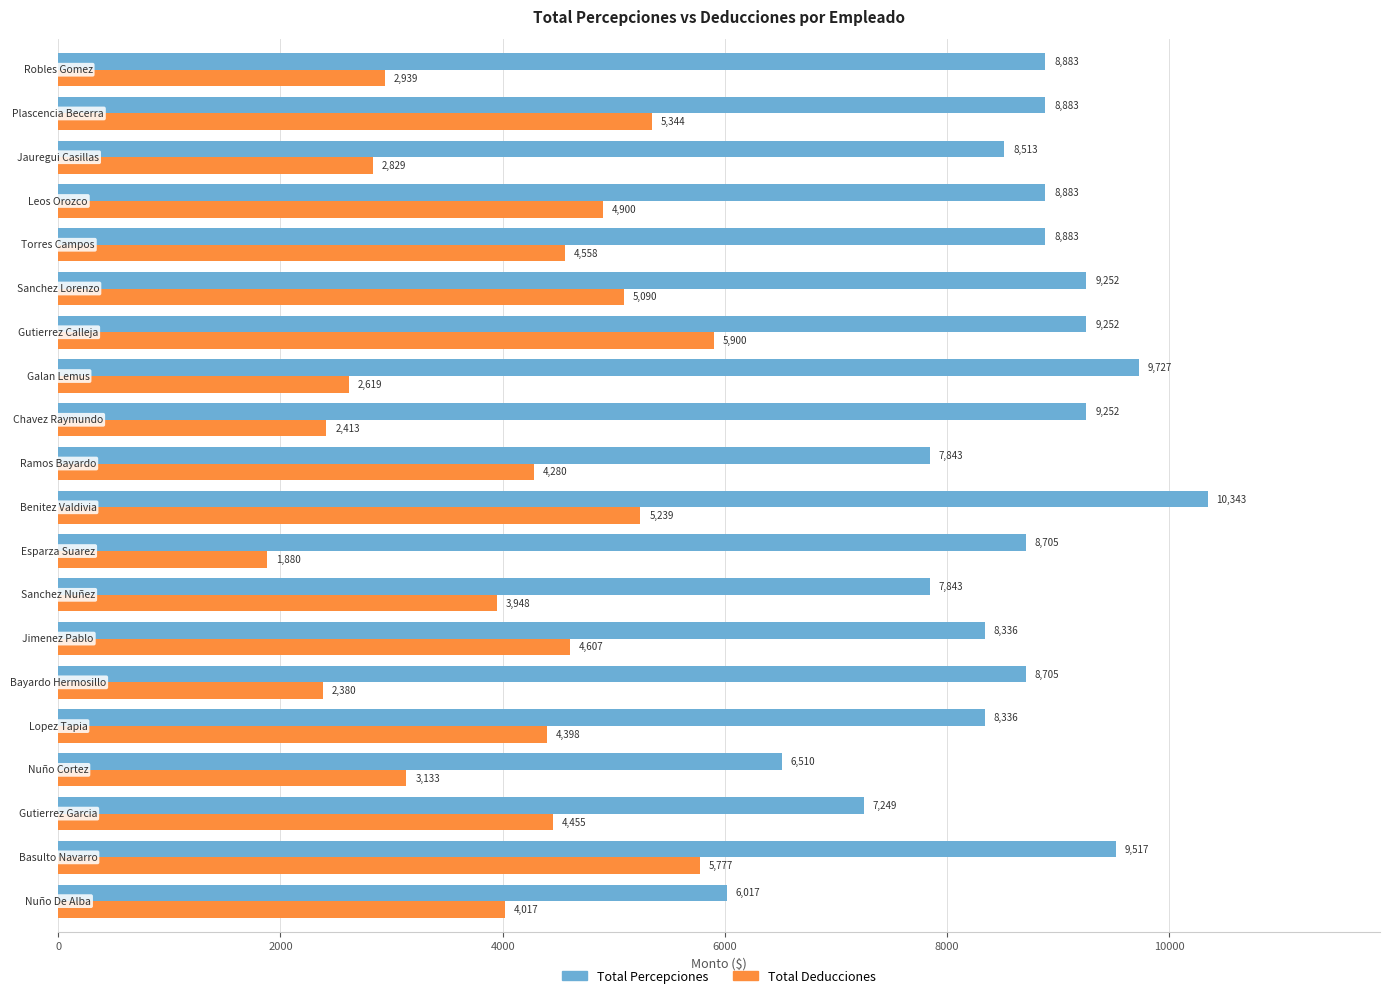

List the series in order of their overall mean, highest first.

Total Percepciones, Total Deducciones